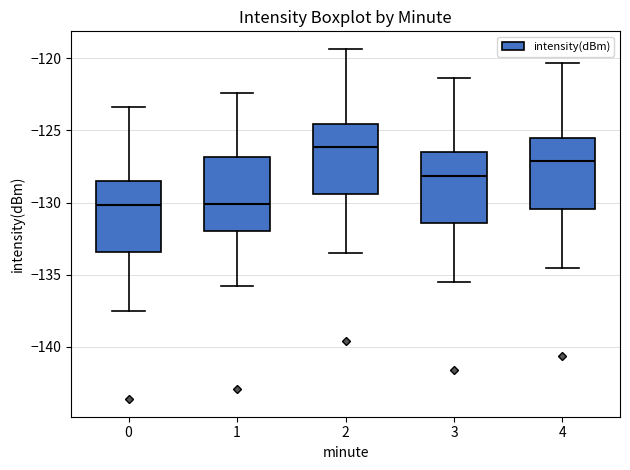

Where is the upper edge of the box at x = 3 on the y-axis? The values are not printed on the chart, so give them approximately, as read against the axis.

-126.5